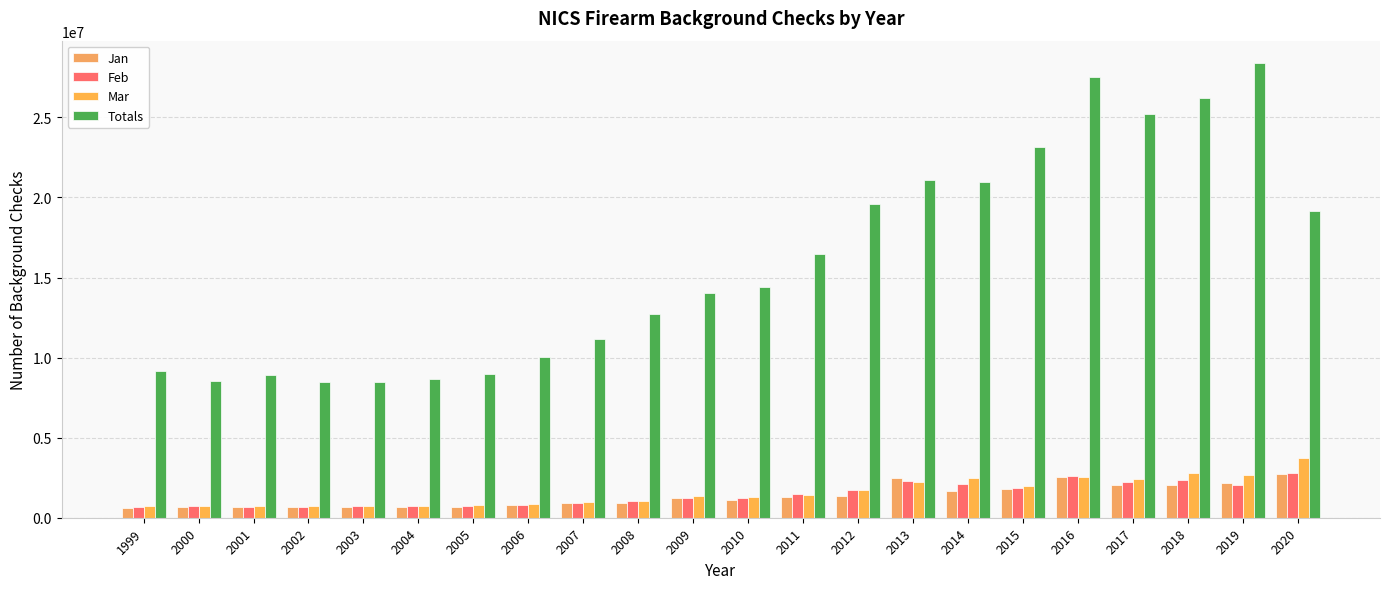

What is the approximate value of Mar at 1999?

753083